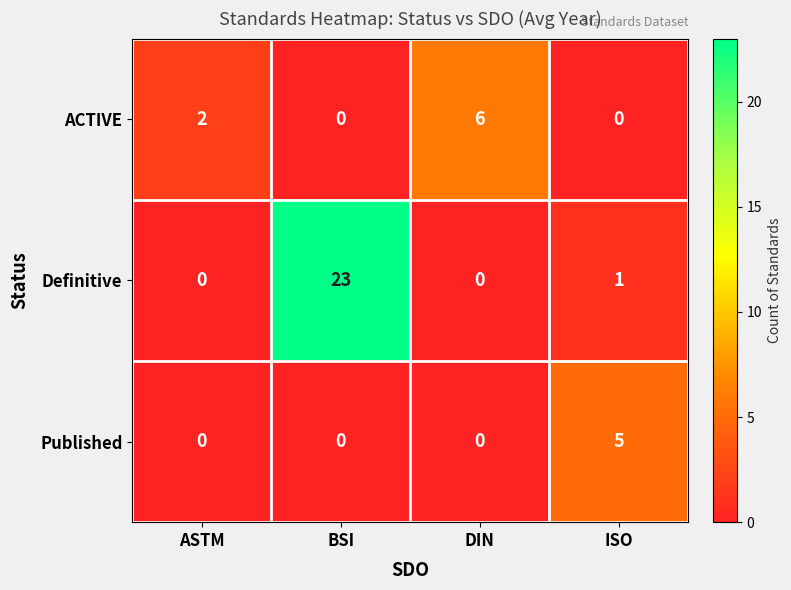

Which label corresponds to the largest value in the chart?

BSI